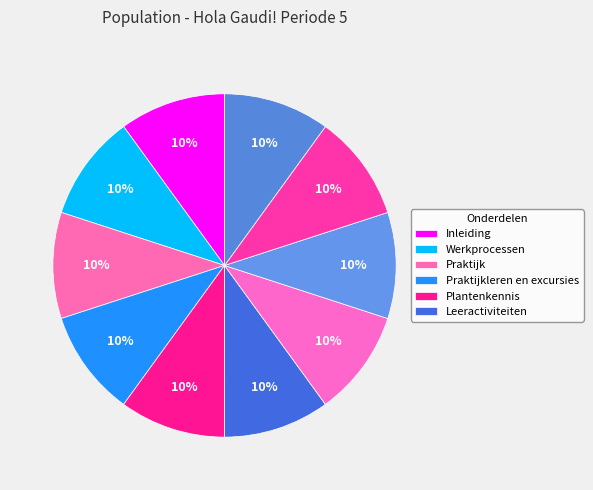

To the nearest percent, what is the average slice percentage?

10%